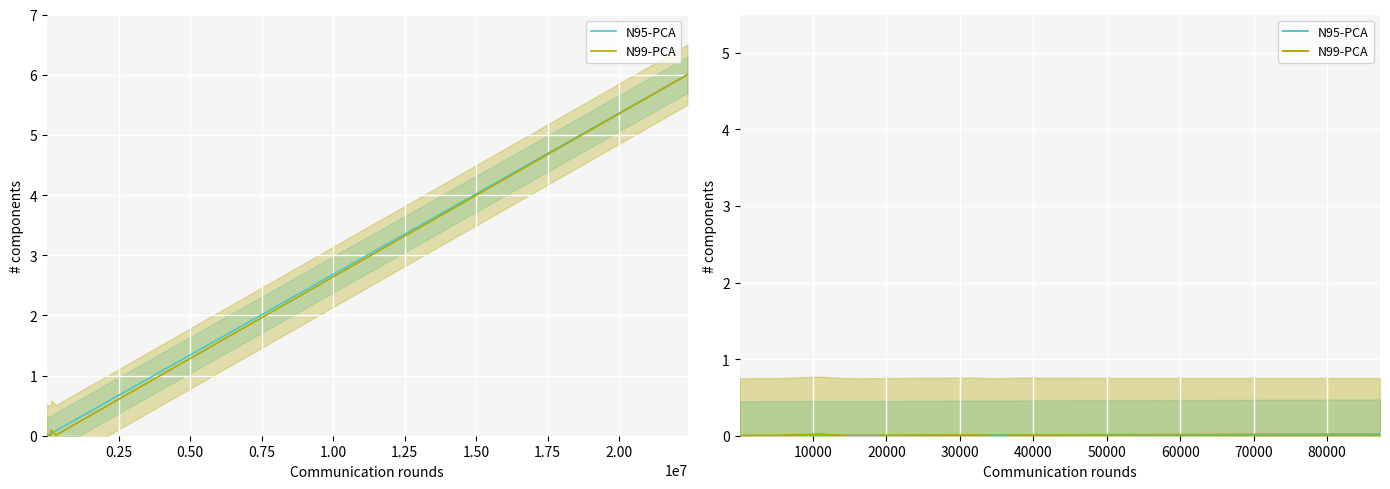

How many lines are shown in the chart?

2